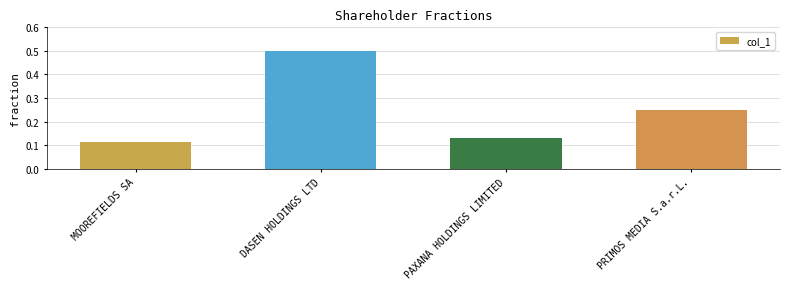

The value at DASEN HOLDINGS LTD is 0.9. True or false?

False